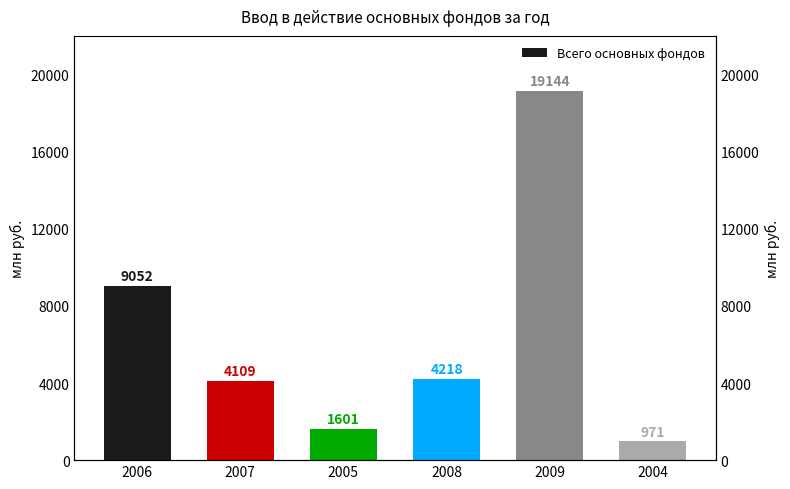

Which label corresponds to the largest value in the chart?

2009